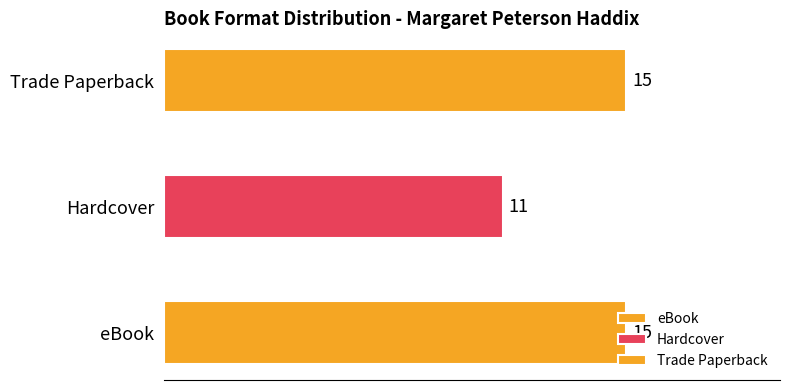

What is the greatest value displayed?

15